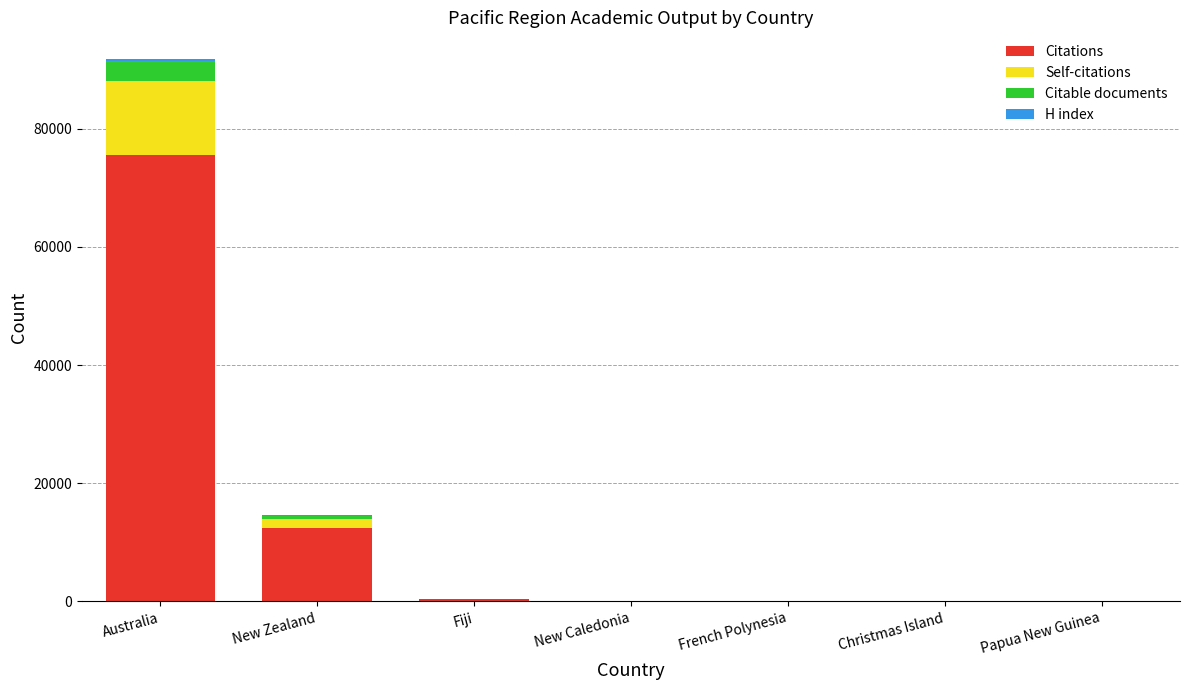

At which category is the sum across all series the highest?

Australia